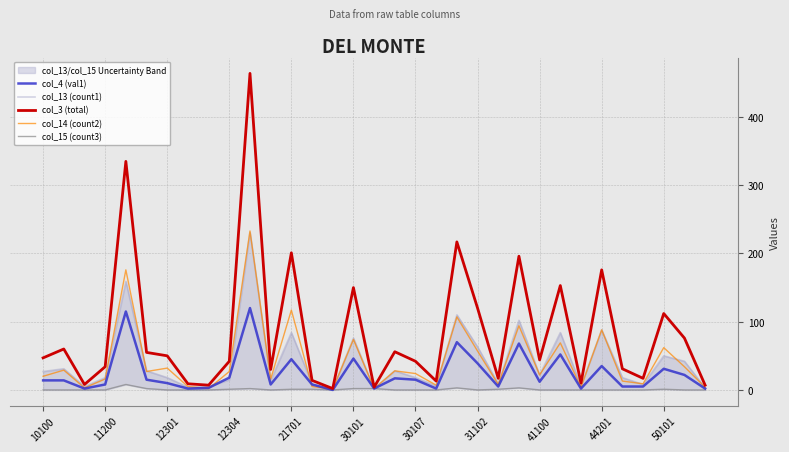

True or false: col_4 (val1) has a value of 8 at 11200.

True